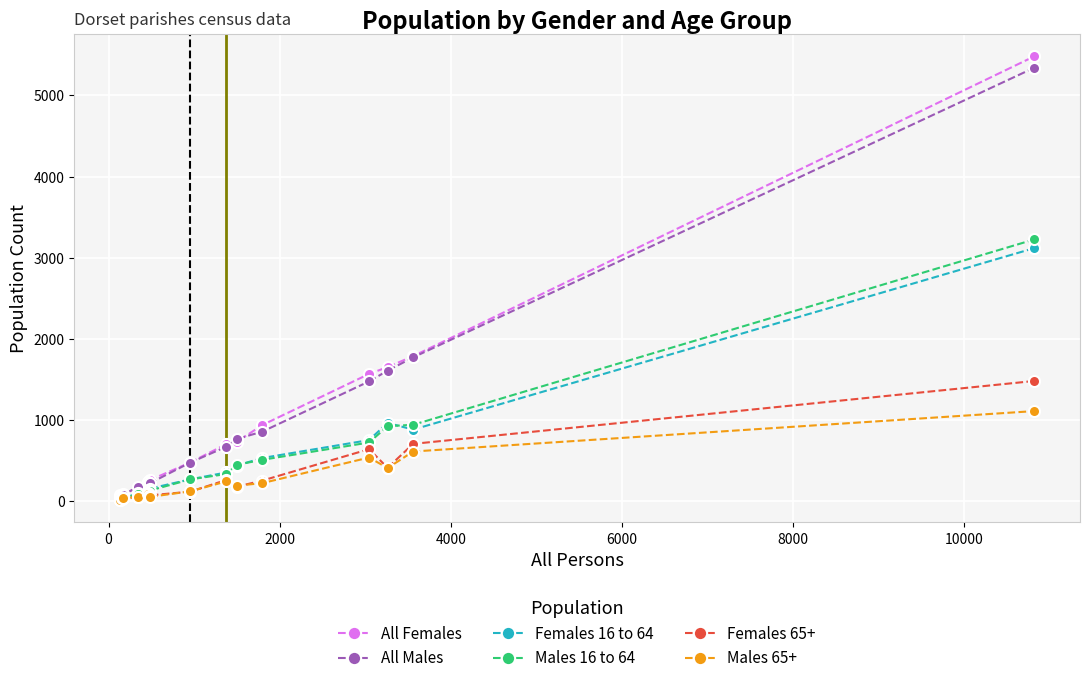

Which series has the largest range (max minus min)?

All Females